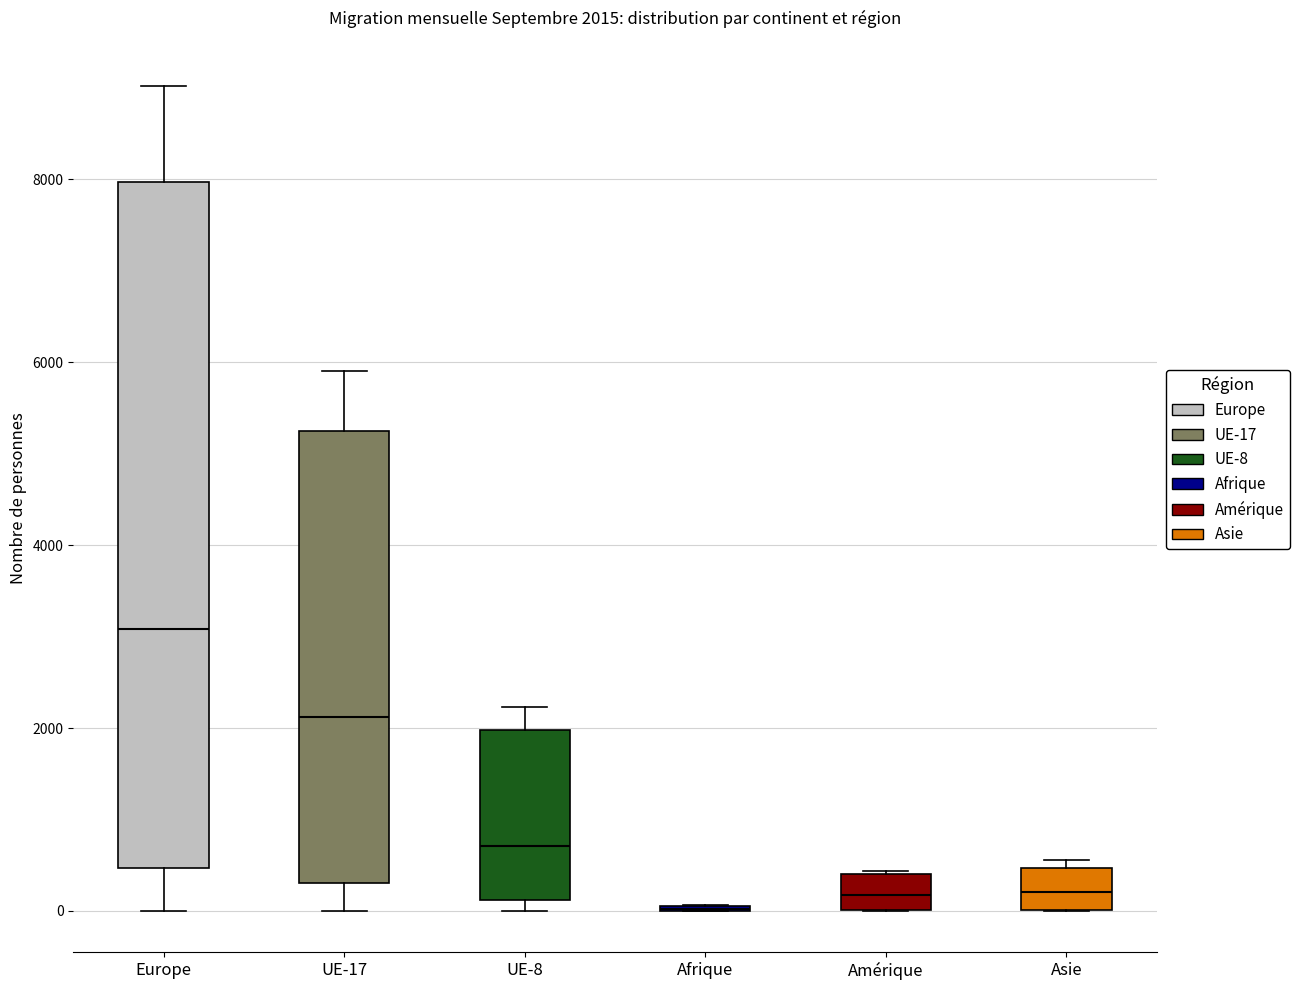

Comparing the boxes themselves (not the whiskers), which one is the tallest?

Europe